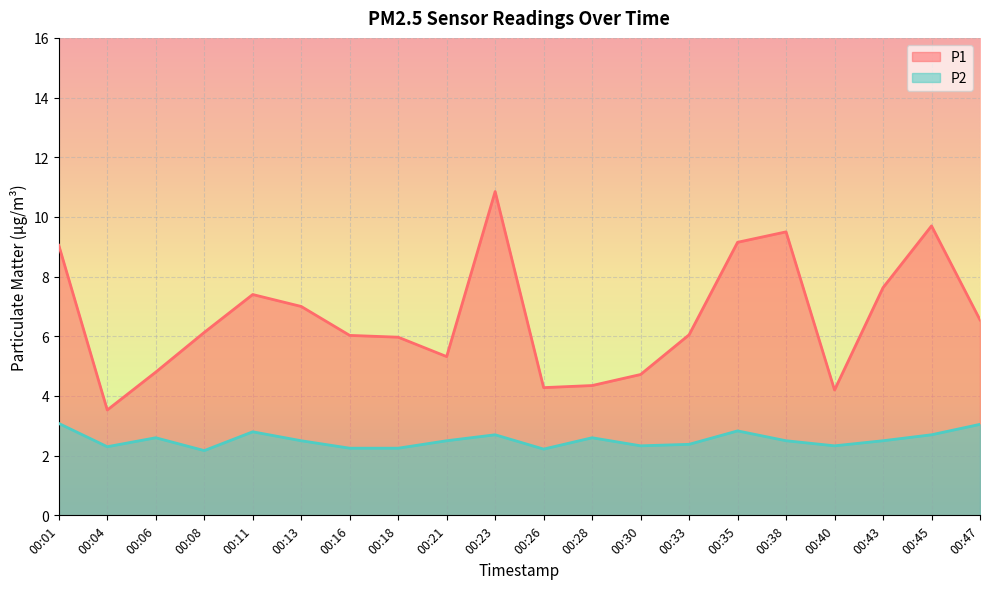

Where is the first local minimum for P2?

00:04